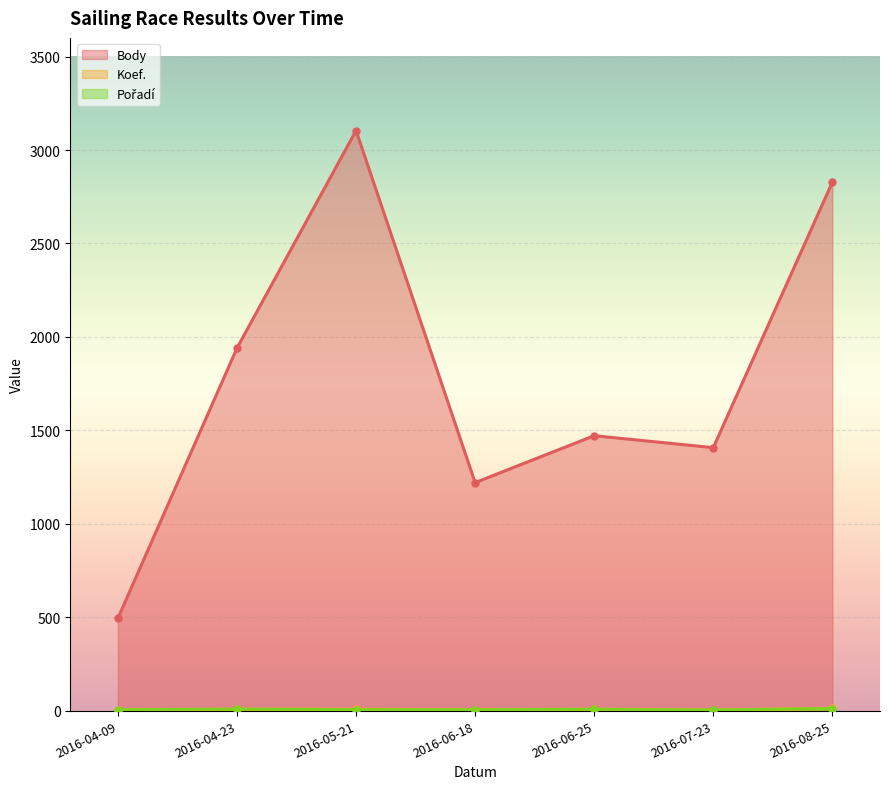

True or false: Koef. has more than 1 interior local peaks.

False